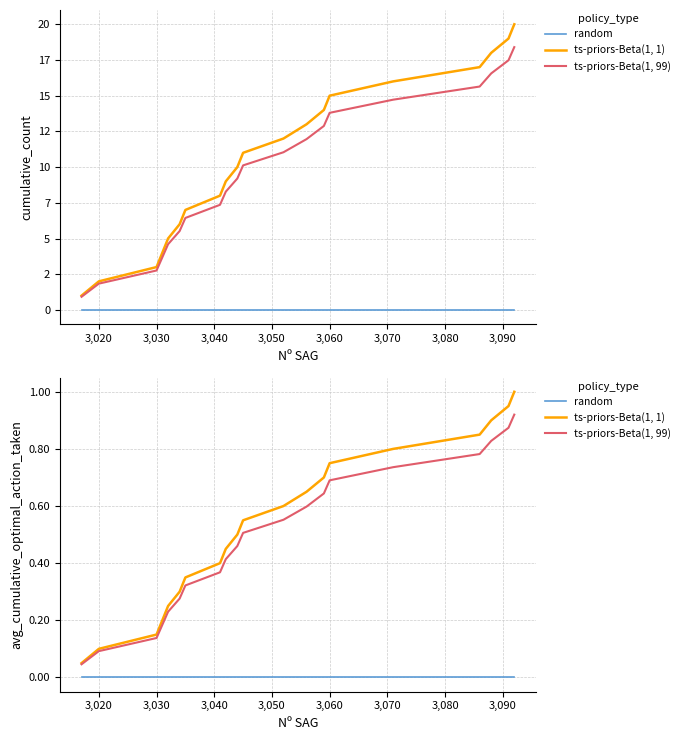

True or false: ts-priors-Beta(1, 99) and ts-priors-Beta(1, 1) cross at least once.

False